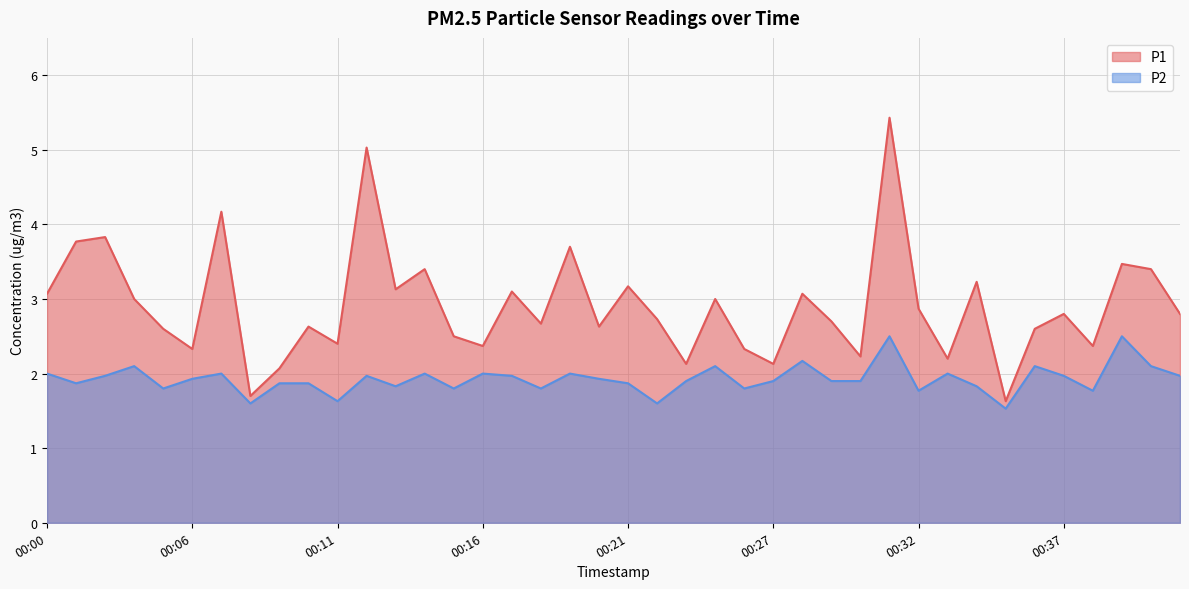

At which label is P2 closest to 2?

00:00